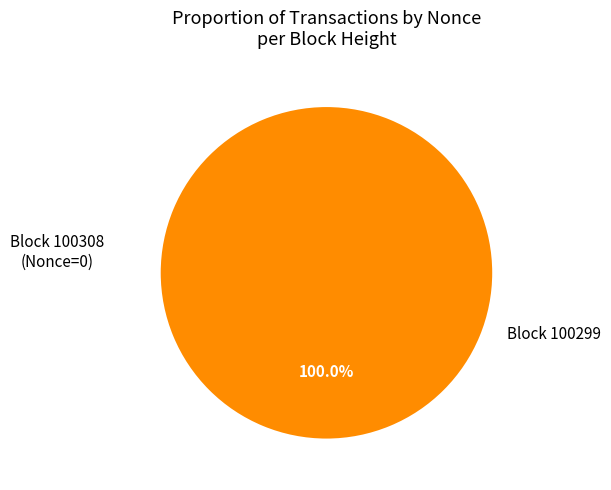

Is it true that 100299 is 100% of the pie?

True